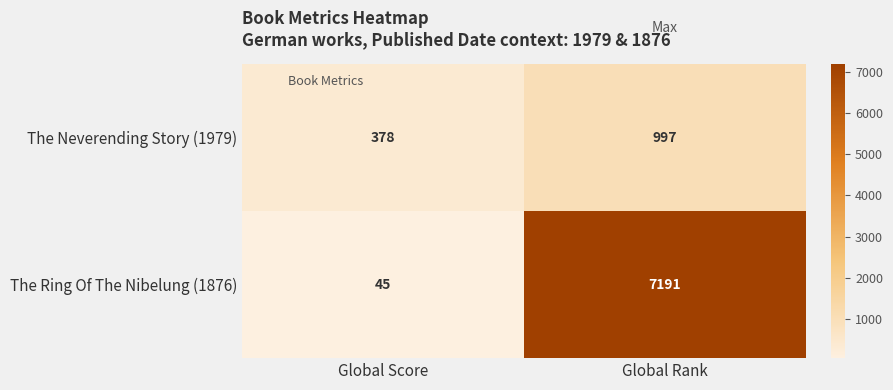

At which category does the chart reach its peak across all series?

Global Rank